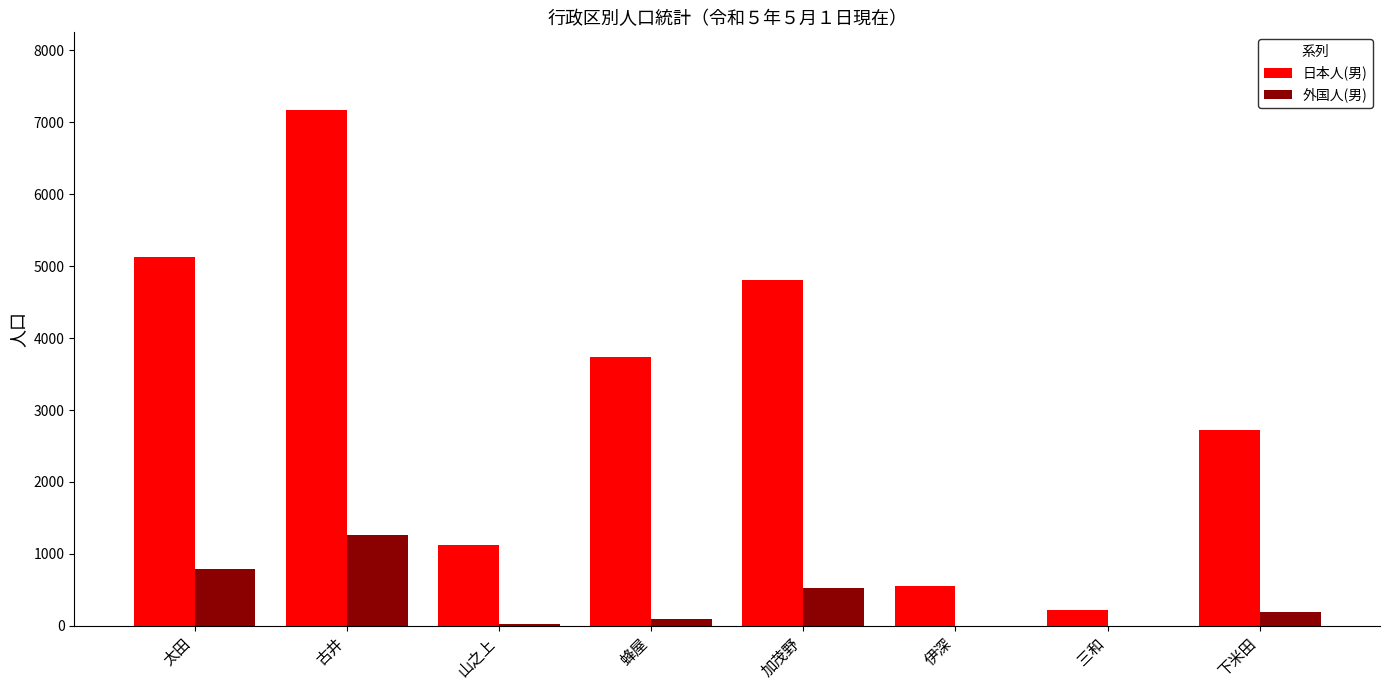

Which series changed the most between 山之上 and 三和?

日本人(男)